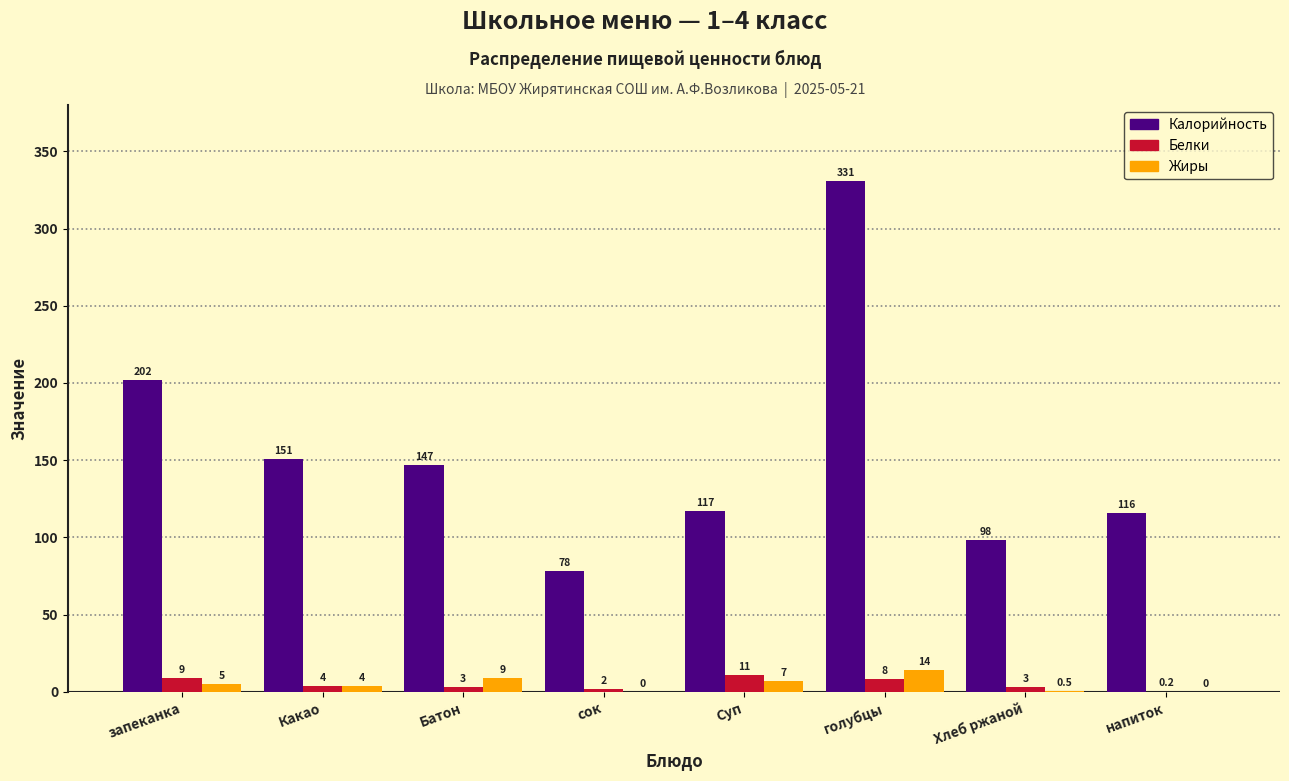

Reading left to right, transcribe all the data shown in this chart.

Калорийность: запеканка=202.0	Какао=151.0	Батон=147.0	сок=78.0	Суп=117.0	голубцы=331.0	Хлеб ржаной=98.0	напиток=116.0
Белки: запеканка=9.0	Какао=4.0	Батон=3.0	сок=2.0	Суп=11.0	голубцы=8.0	Хлеб ржаной=3.0	напиток=0.2
Жиры: запеканка=5.0	Какао=4.0	Батон=9.0	сок=0.0	Суп=7.0	голубцы=14.0	Хлеб ржаной=0.5	напиток=0.0